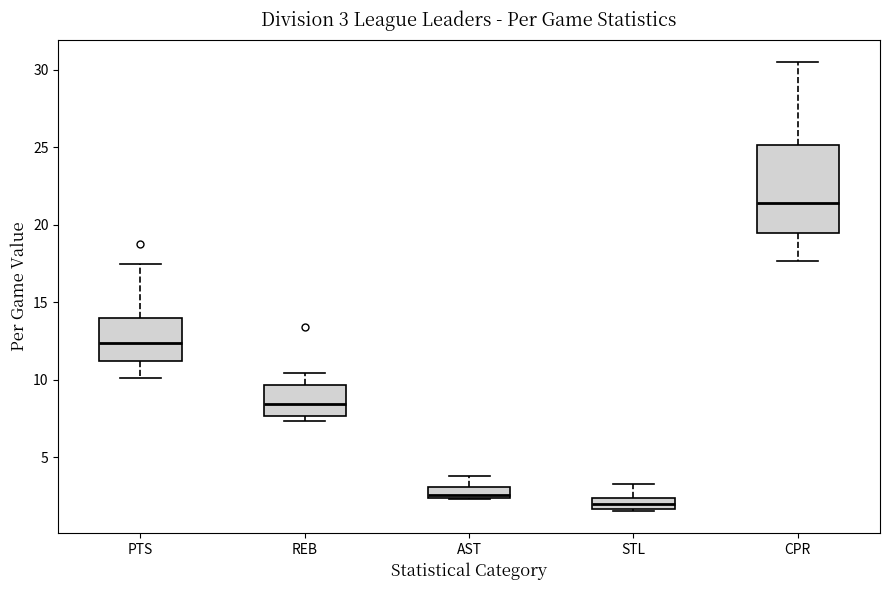

Which box's median line is the highest?

CPR